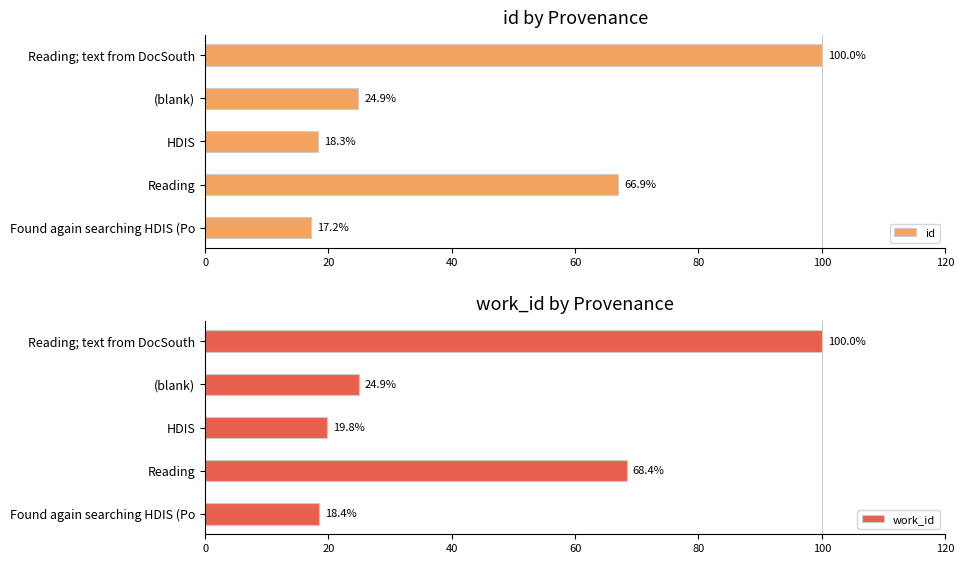

At how many categories does at least one series exceed 78?

1